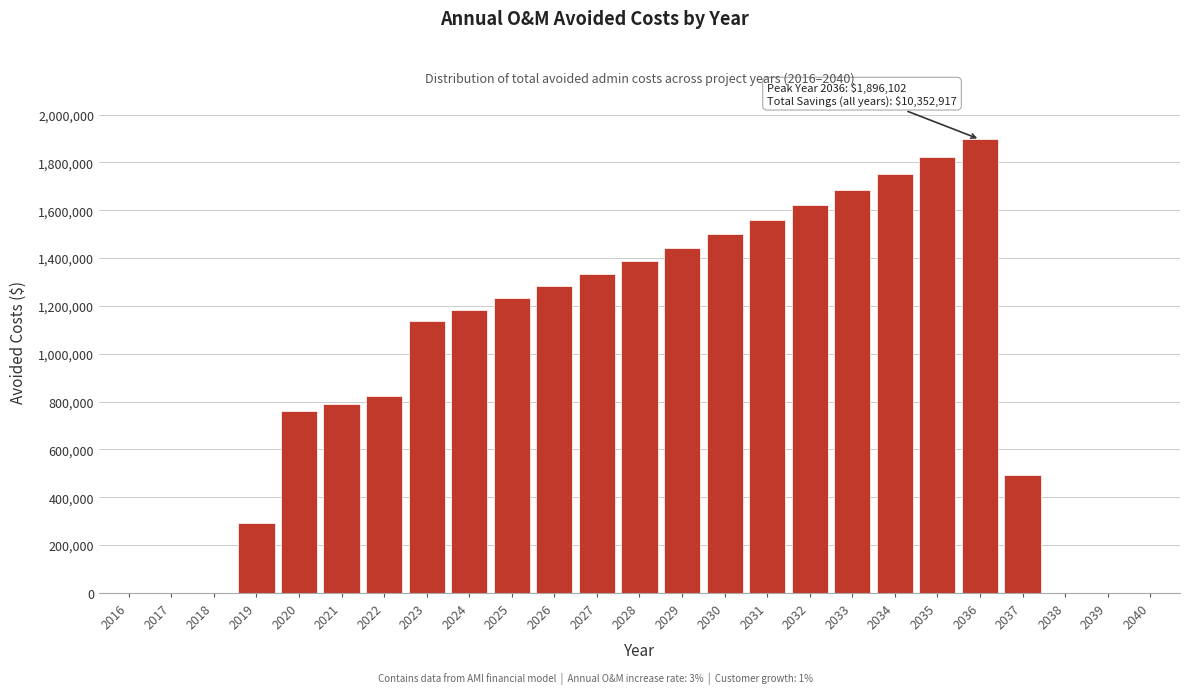

Reading left to right, transcribe all the data shown in this chart.

2016=0.0	2017=0.0	2018=0.0	2019=292022.5	2020=759258.4	2021=789628.7	2022=821213.9	2023=1138749.9	2024=1184299.9	2025=1231671.9	2026=1280938.8	2027=1332176.4	2028=1385463.4	2029=1440881.9	2030=1498517.2	2031=1558457.9	2032=1620796.2	2033=1685628.1	2034=1753053.2	2035=1823175.3	2036=1896102.3	2037=492986.6	2038=0.0	2039=0.0	2040=0.0